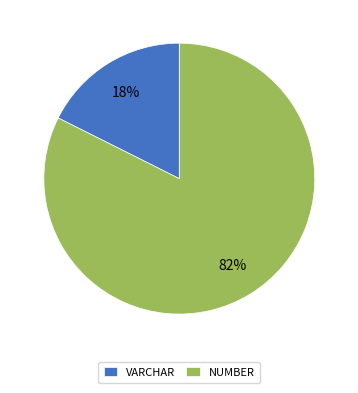

What is the majority slice?

NUMBER